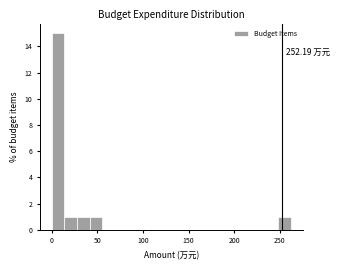

Around what value on the x-axis is the tallest bar? Give the approximate position of its centre, as read against the axis.

5